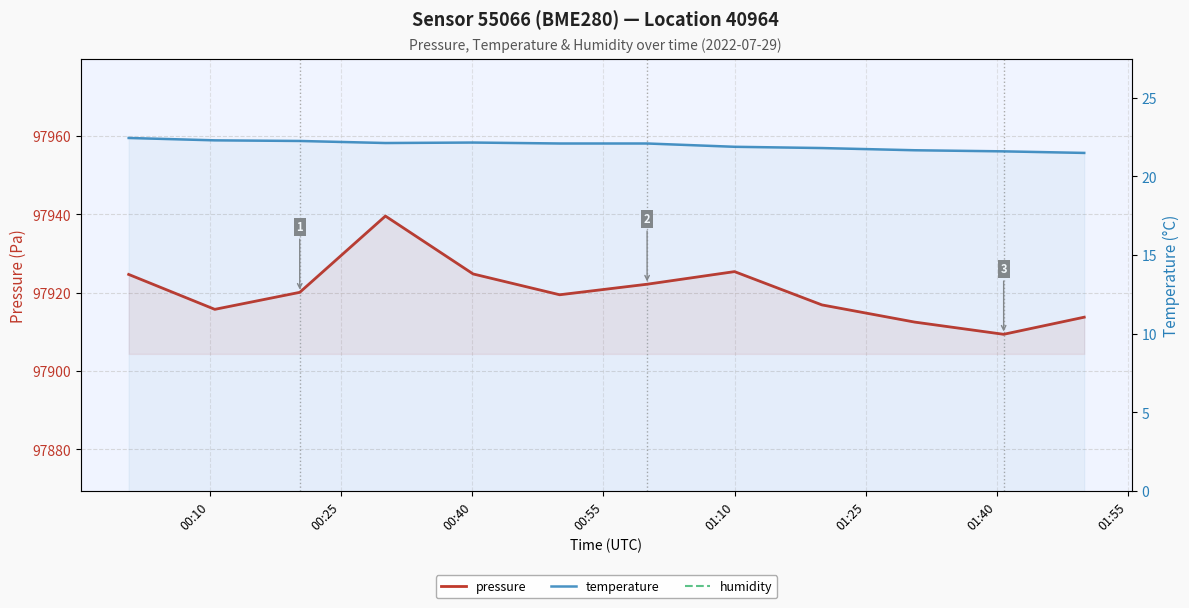

Reading left to right, extract all data points from this chart.

pressure: 97924.7	97915.8	97920.1	97939.6	97924.8	97919.5	97922.2	97925.4	97916.9	97912.5	97909.4	97913.8
temperature: 22.4	22.3	22.2	22.1	22.1	22.1	22.1	21.9	21.8	21.7	21.6	21.5
humidity: 68.2	67.6	67.6	68.2	67.8	67.1	67.4	67.6	68.3	68.4	69.2	69.2